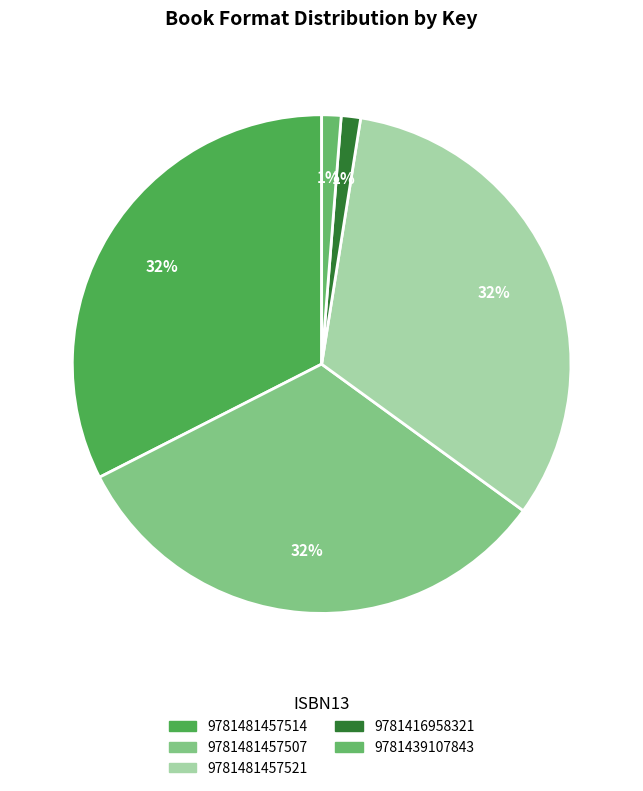

Count the number of slices in the pie.

5